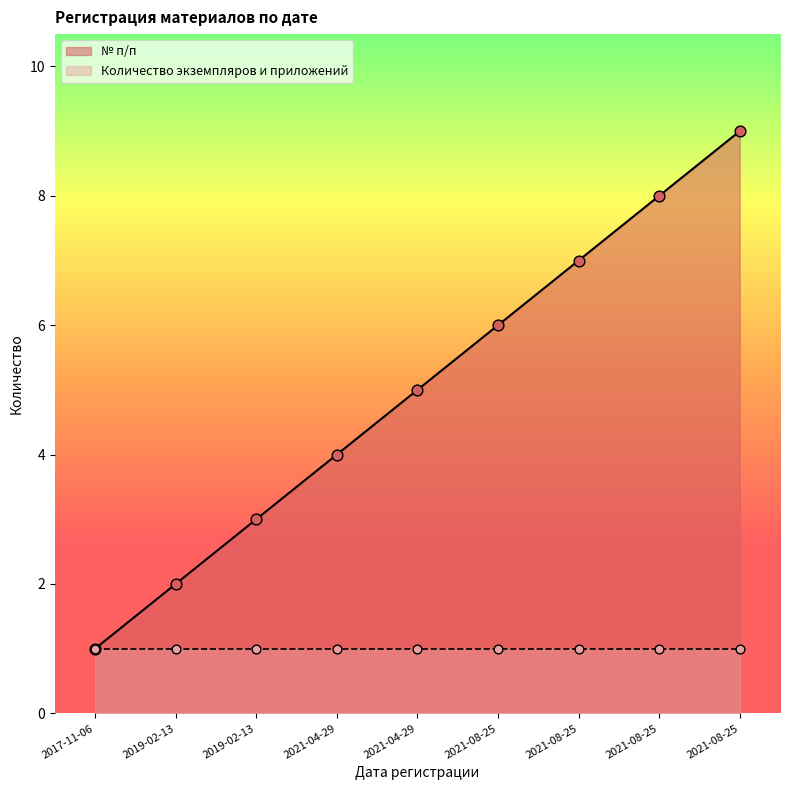

What is the change in value from 2019-02-13 to 2021-08-25?

+5